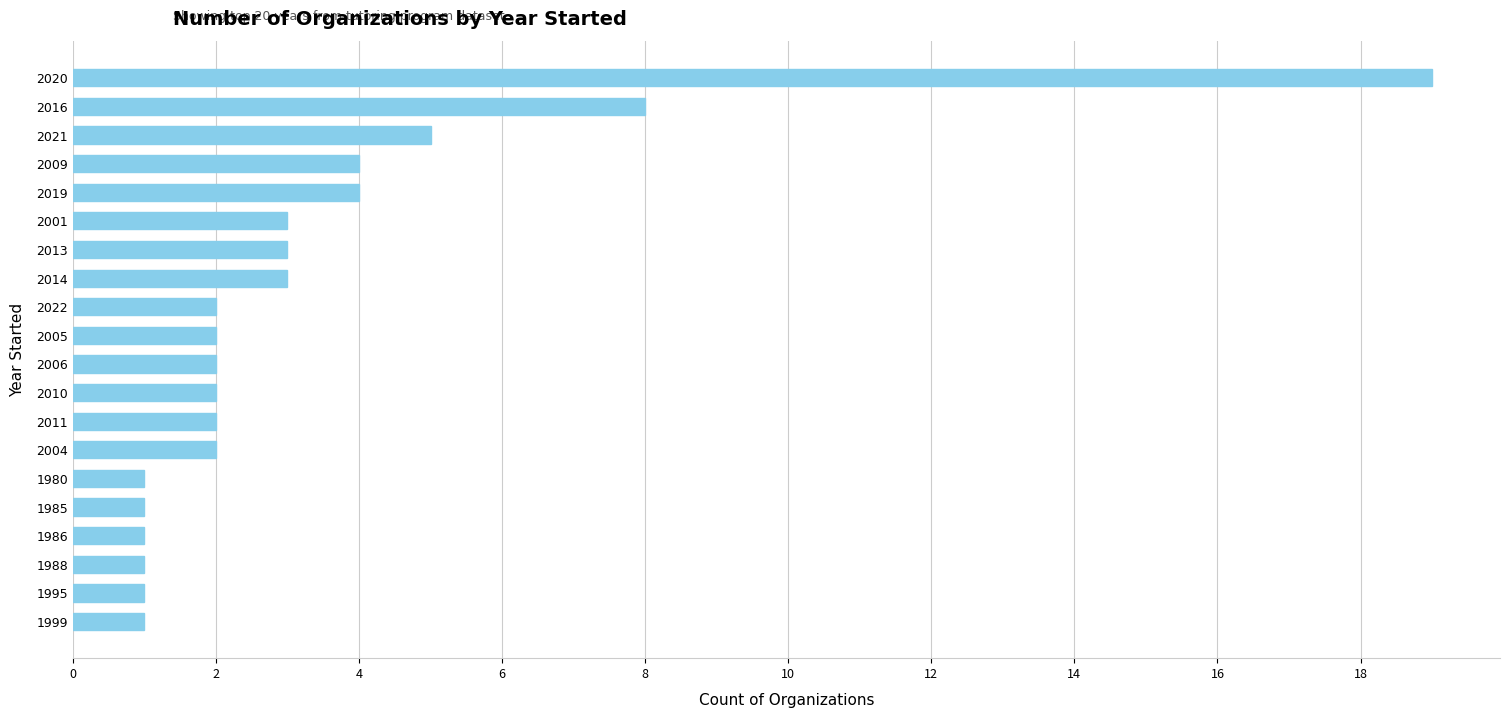

The chart shows a value of 2 at 1986. True or false?

False